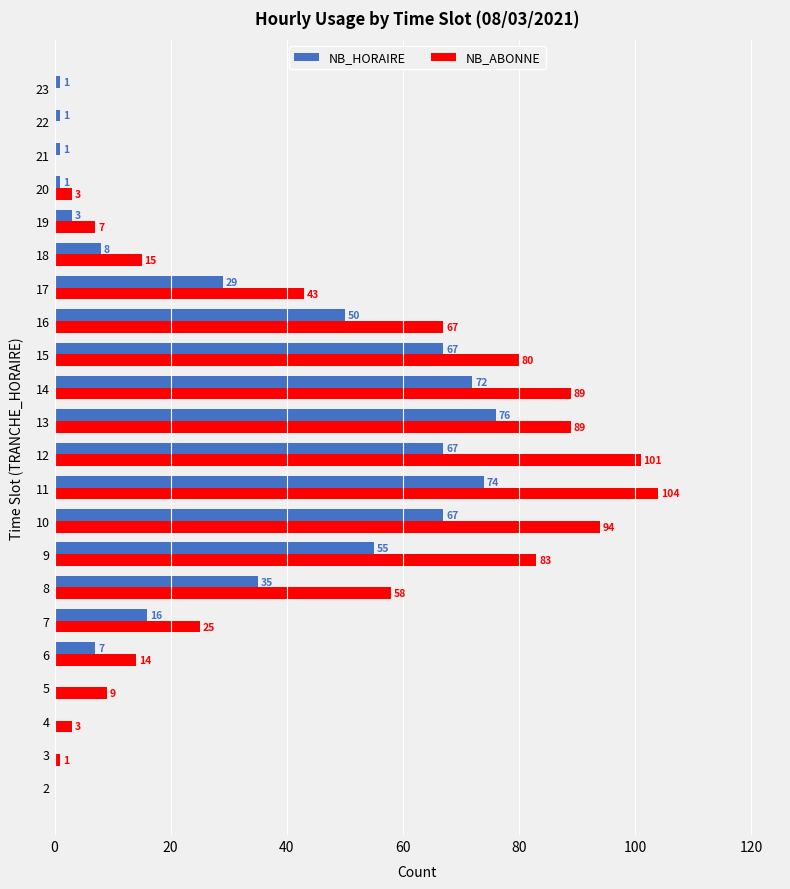

What are all the series names shown in the legend?

NB_HORAIRE, NB_ABONNE